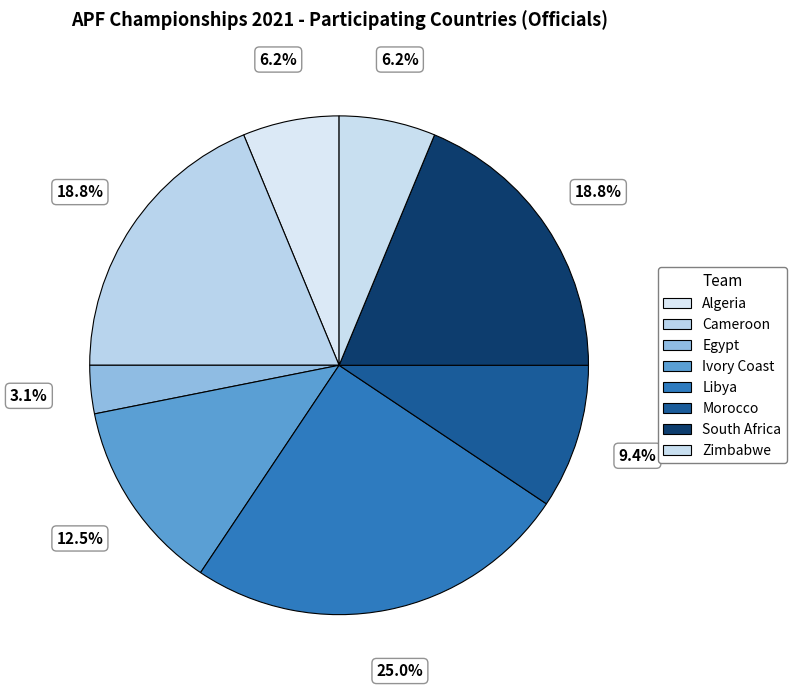

Is Cameroon the majority of the pie?

No